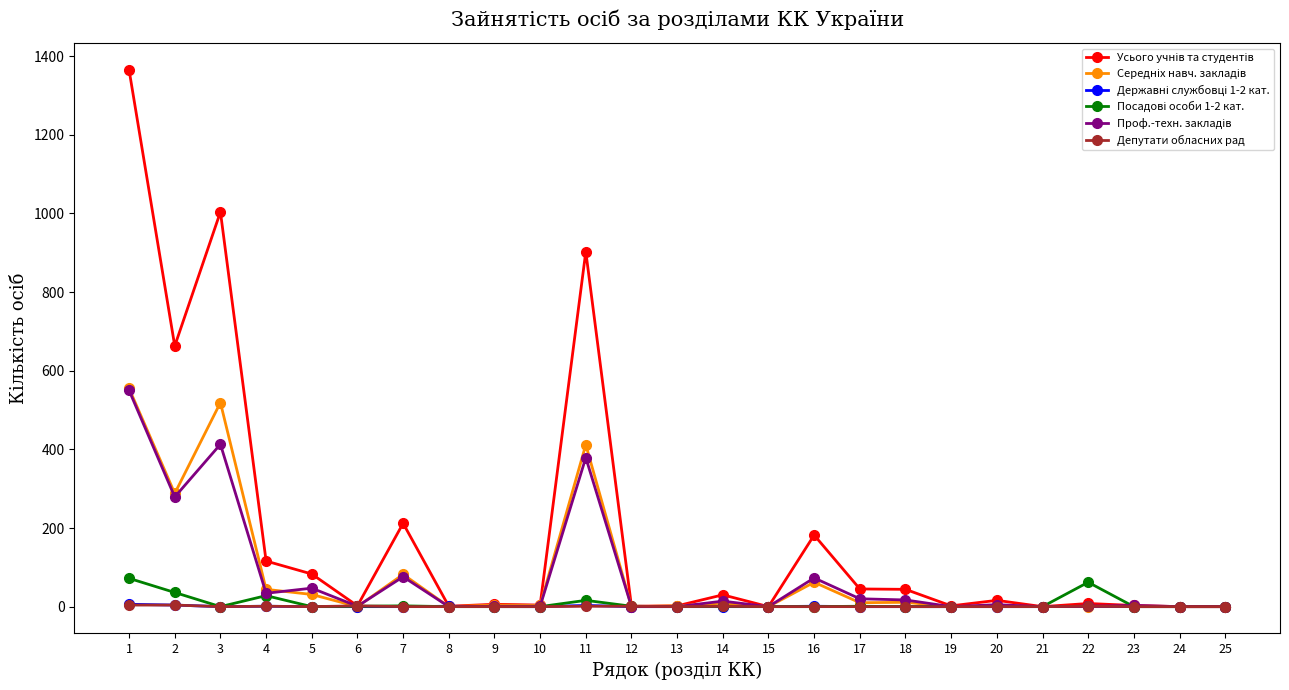

What is the maximum value shown in the chart?

1365